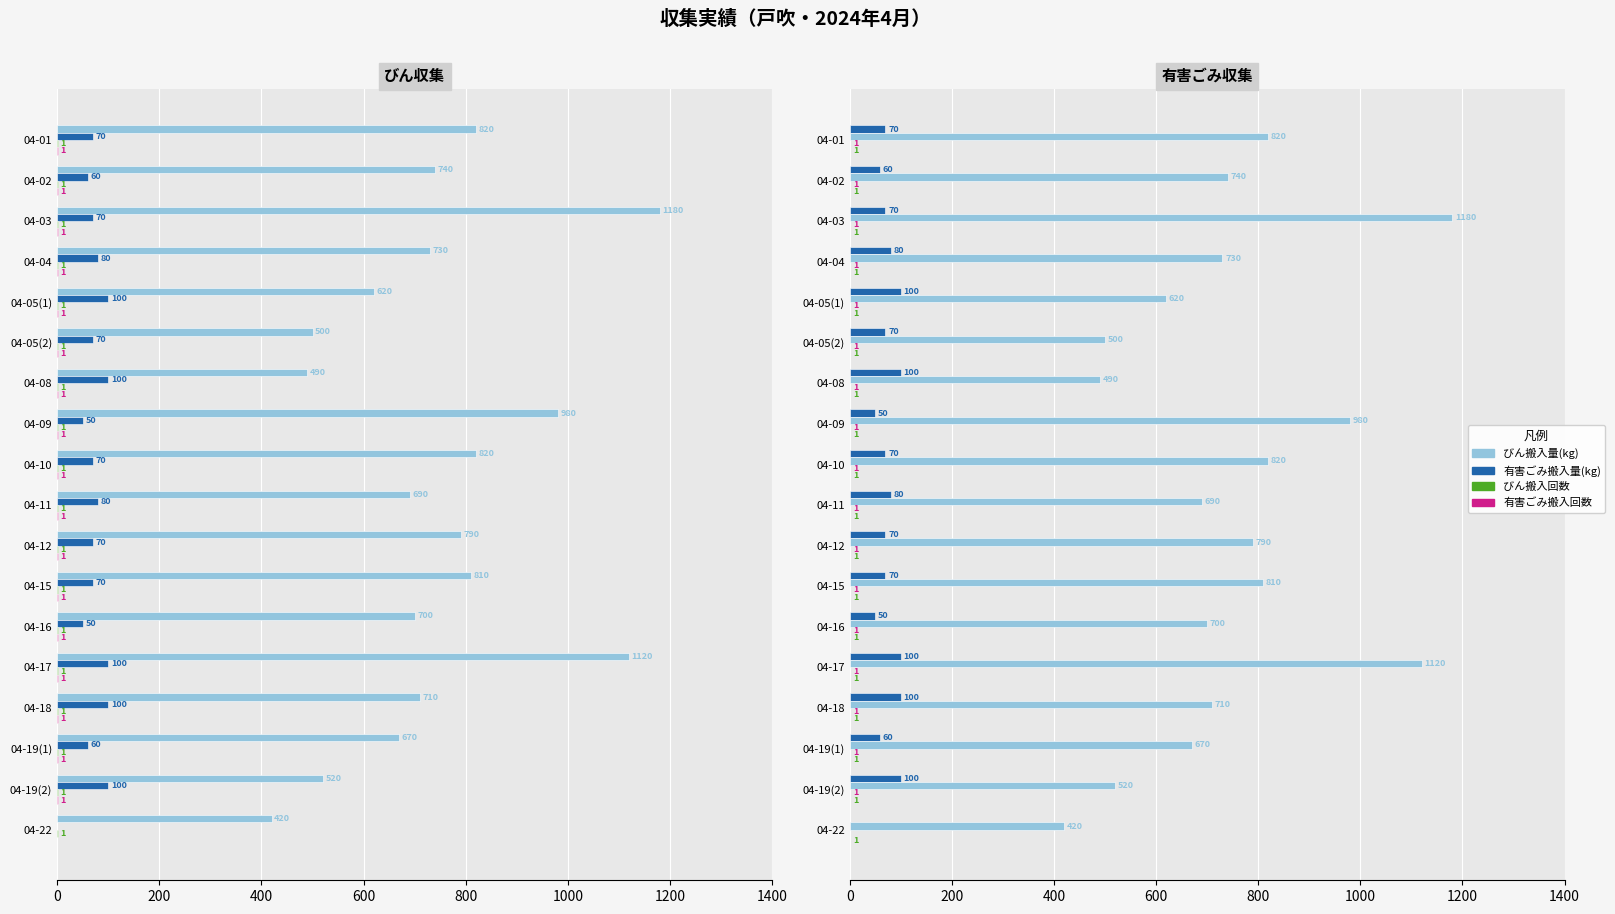

Is the value of 有害ごみ搬入量(kg) at 04-12 greater than the value of 有害ごみ搬入回数 at 04-04?

Yes